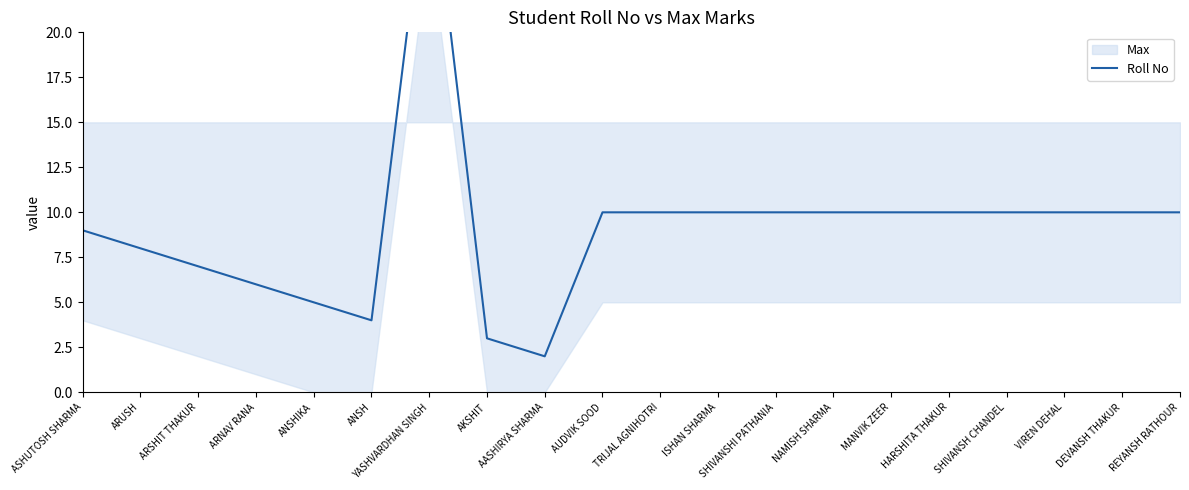

The value at AUDVIK SOOD is 10. True or false?

True